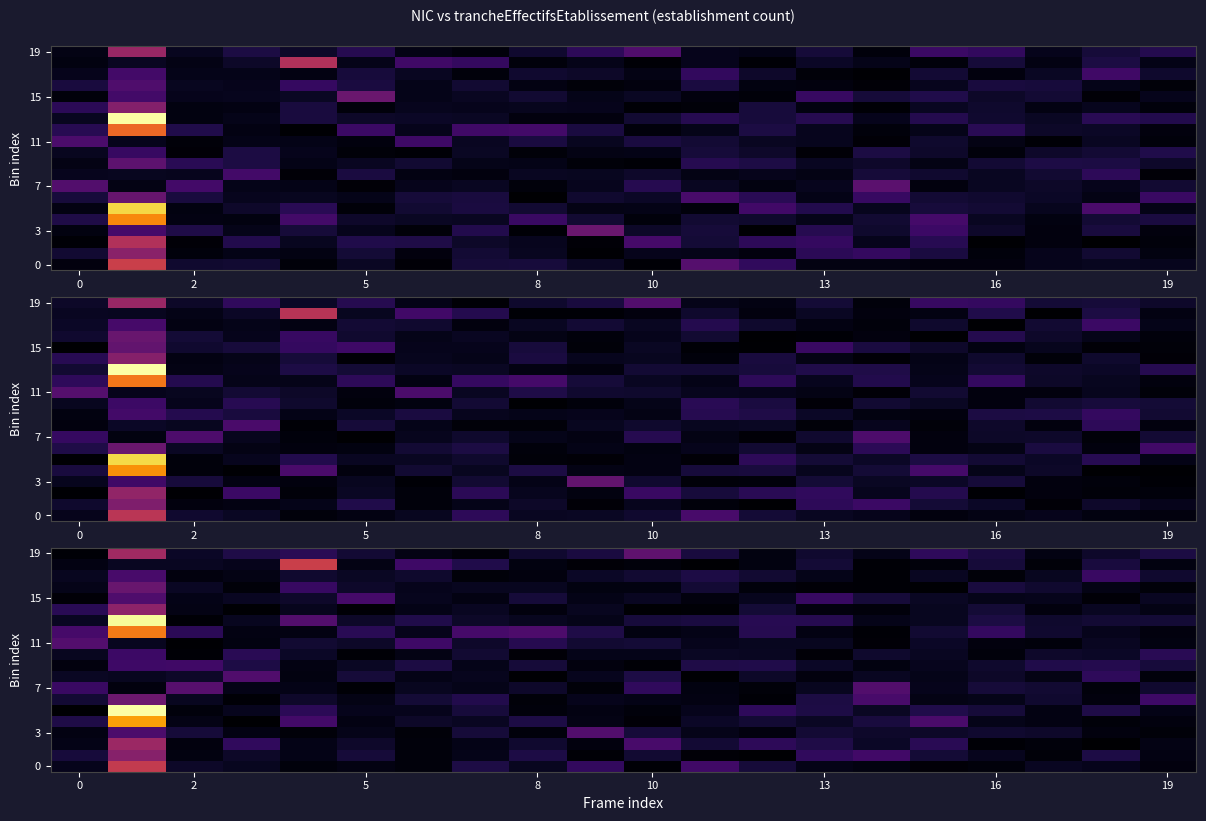

How many data points does each series have?

20